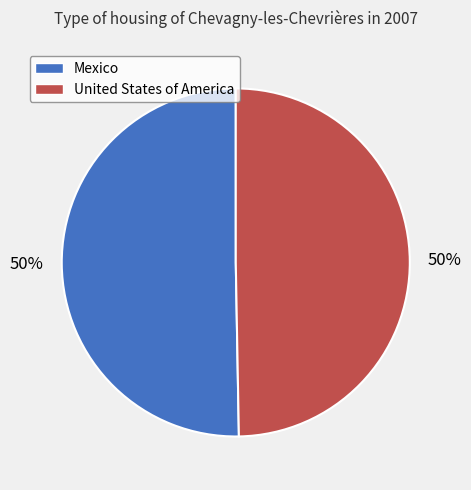

What percentage is the Mexico slice, to the nearest percent?

50%